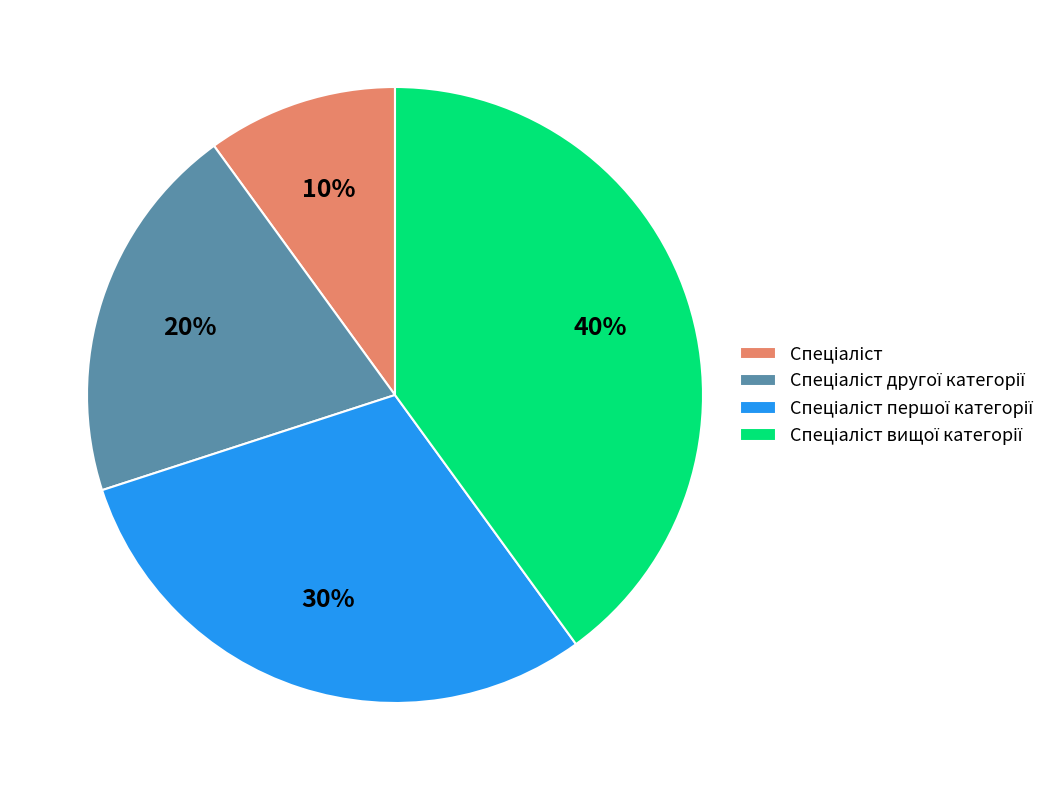

To the nearest percent, what is the average slice percentage?

25%